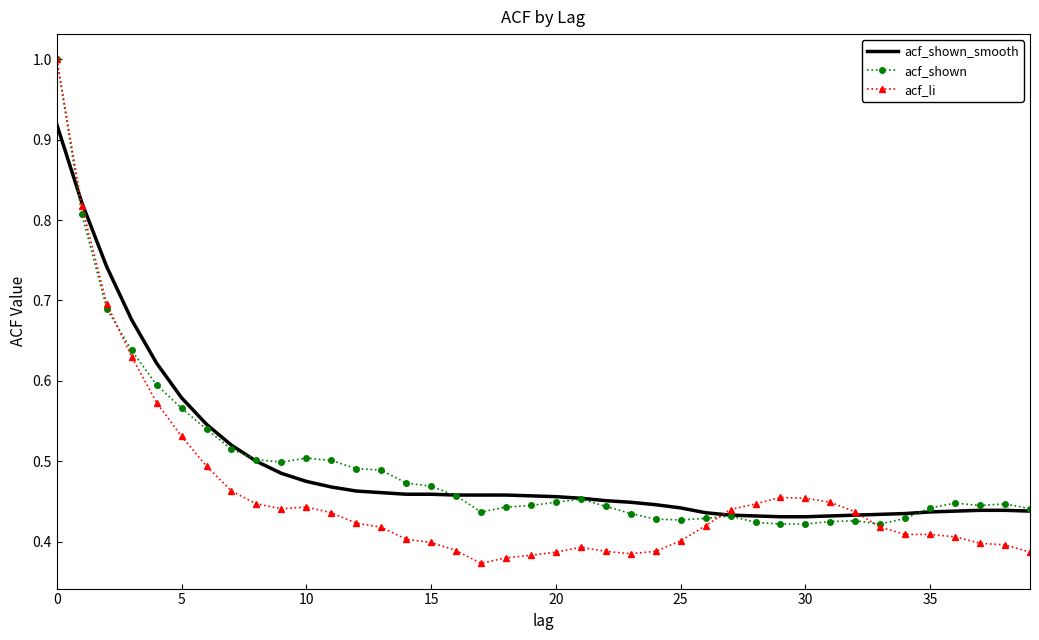

Which series has the widest spread of values?

acf_li